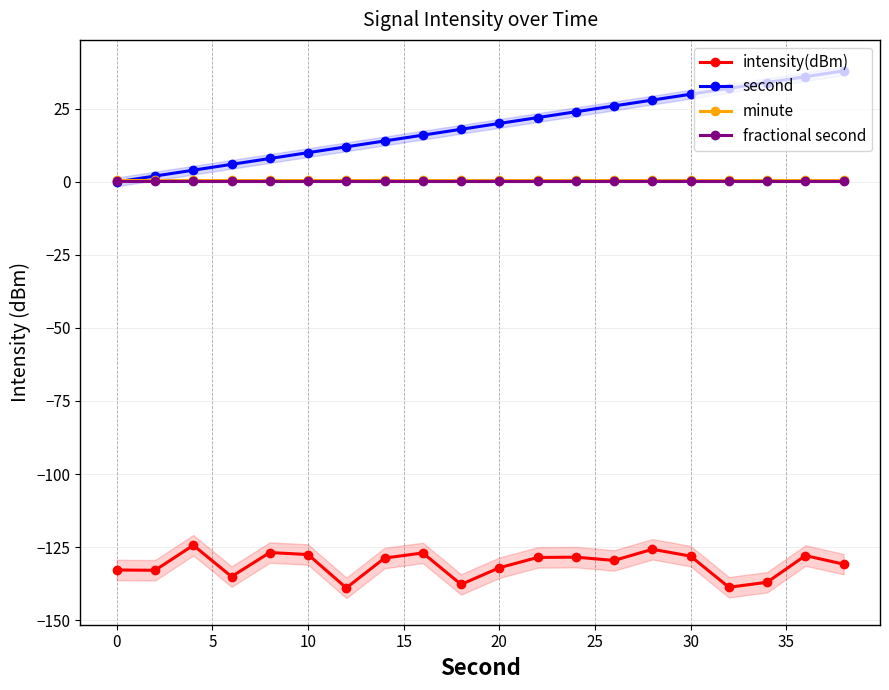

Which series has the largest total across all categories?

second